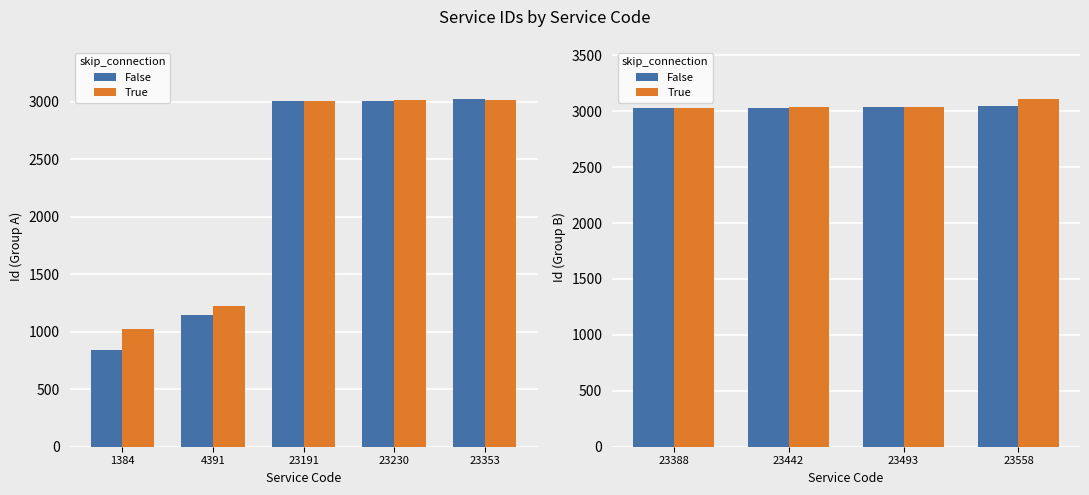

Is the value of False at 23388 greater than the value of True at 23388?

No